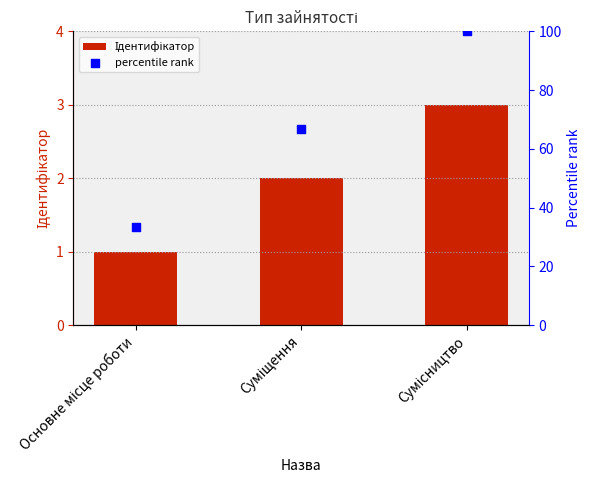

Is the value of percentile rank at Основне місце роботи greater than the value of Ідентифікатор at Сумісництво?

Yes